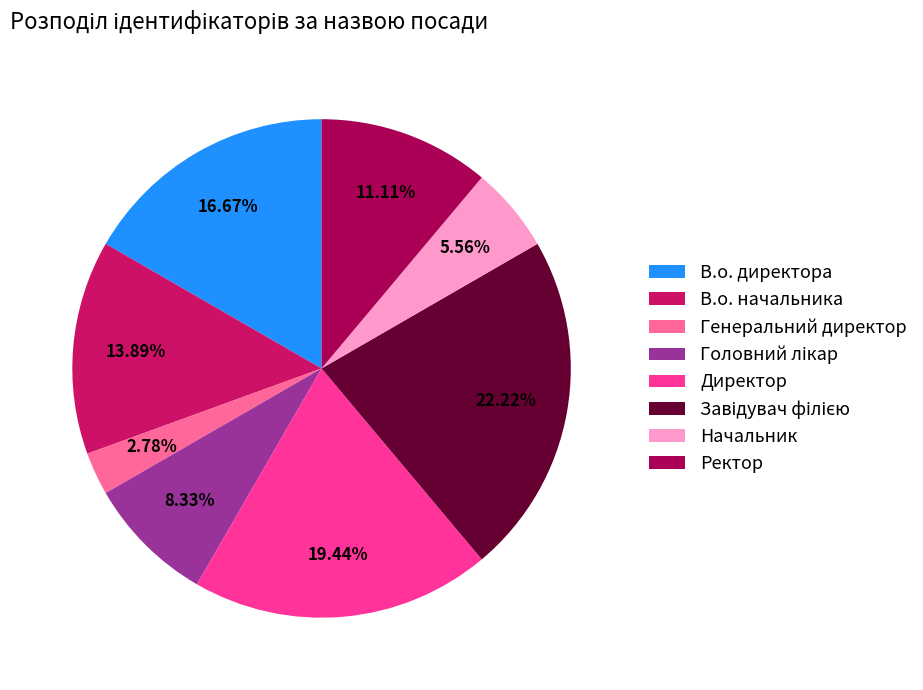

Which slice is the smallest?

Генеральний директор